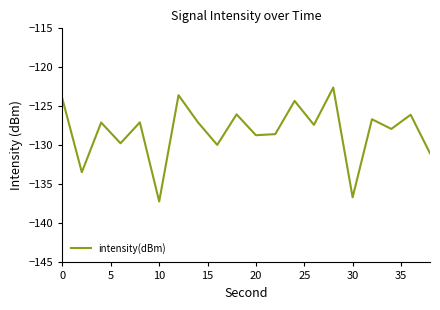

What is the maximum value shown in the chart?

-122.6